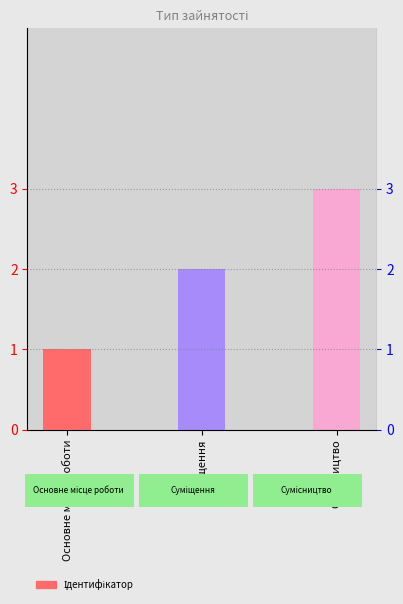

What is the label of the 3rd bar from the left?

Сумісництво